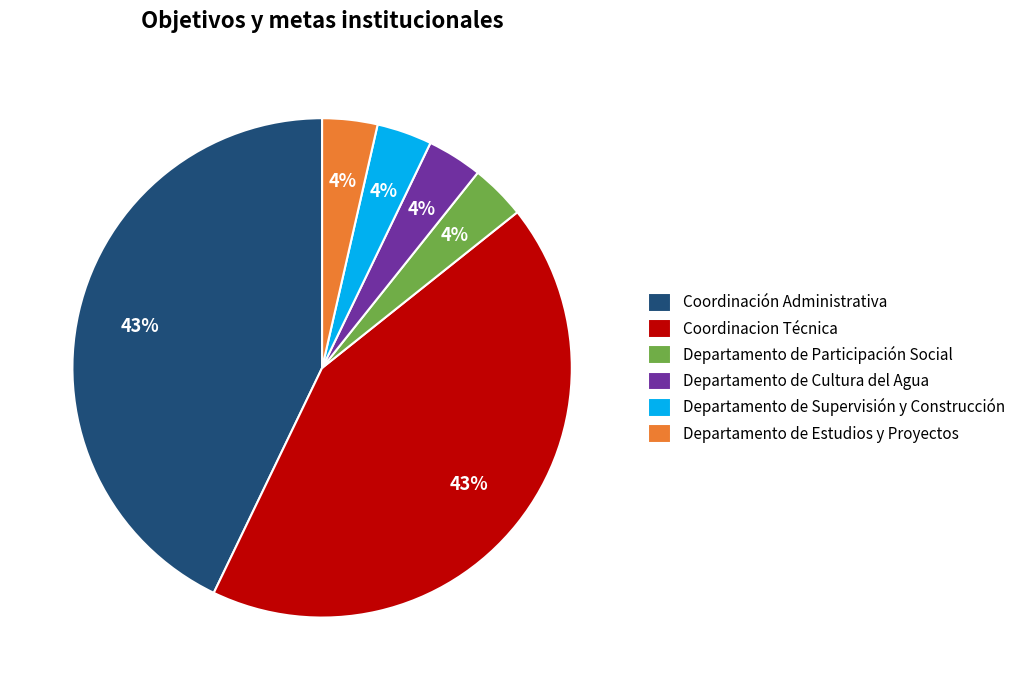

How many segments does this pie chart have?

6